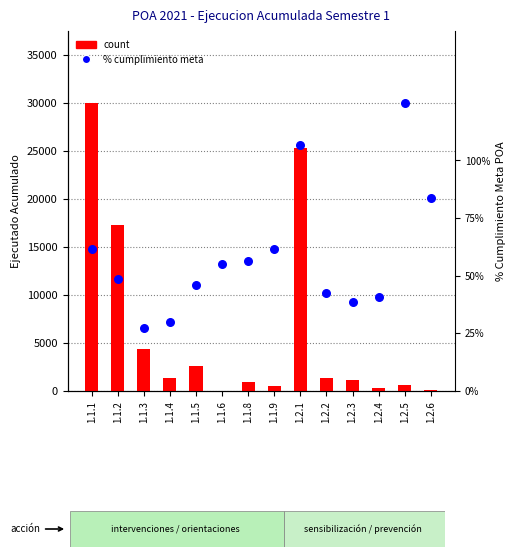

Which series reaches the minimum Y coordinate?

count